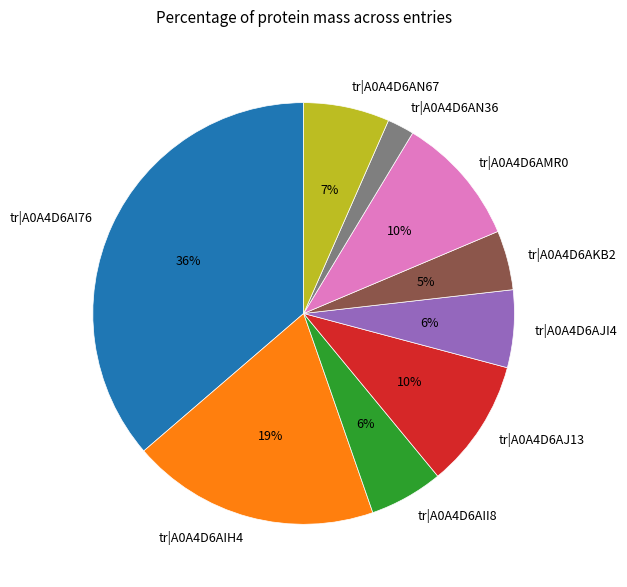

Combined, do tr|A0A4D6AKB2 and tr|A0A4D6AII8 account for over 50%?

No